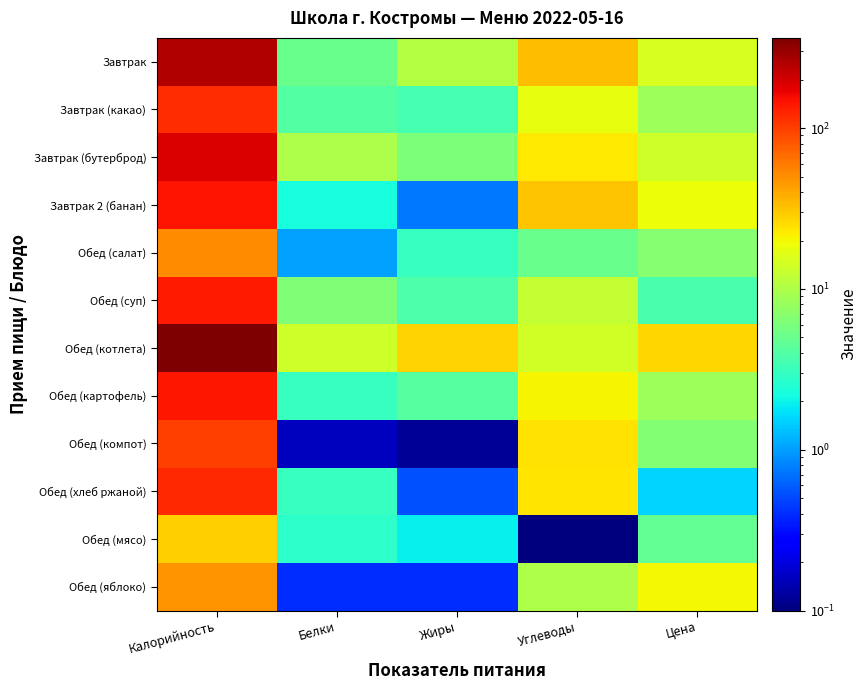

What is the total value across all series at Цена?

134.8